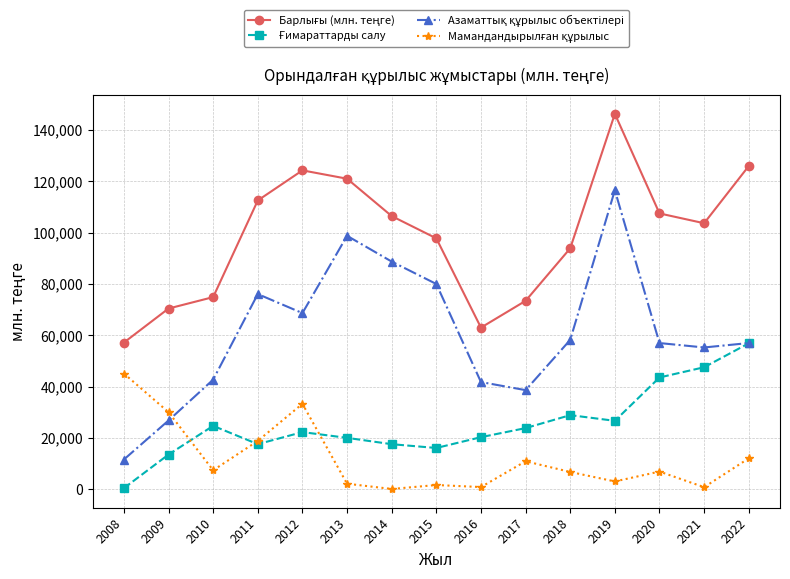

At how many categories does at least one series exceed 36733?

15